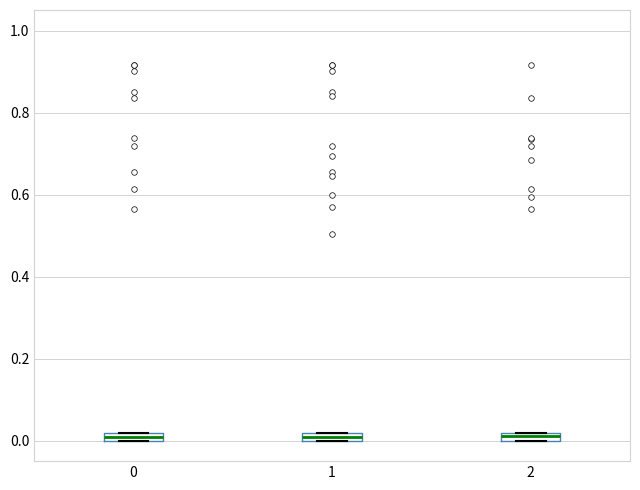

Where is the upper edge of the box at x = 0 on the y-axis? The values are not printed on the chart, so give them approximately, as read against the axis.

0.02